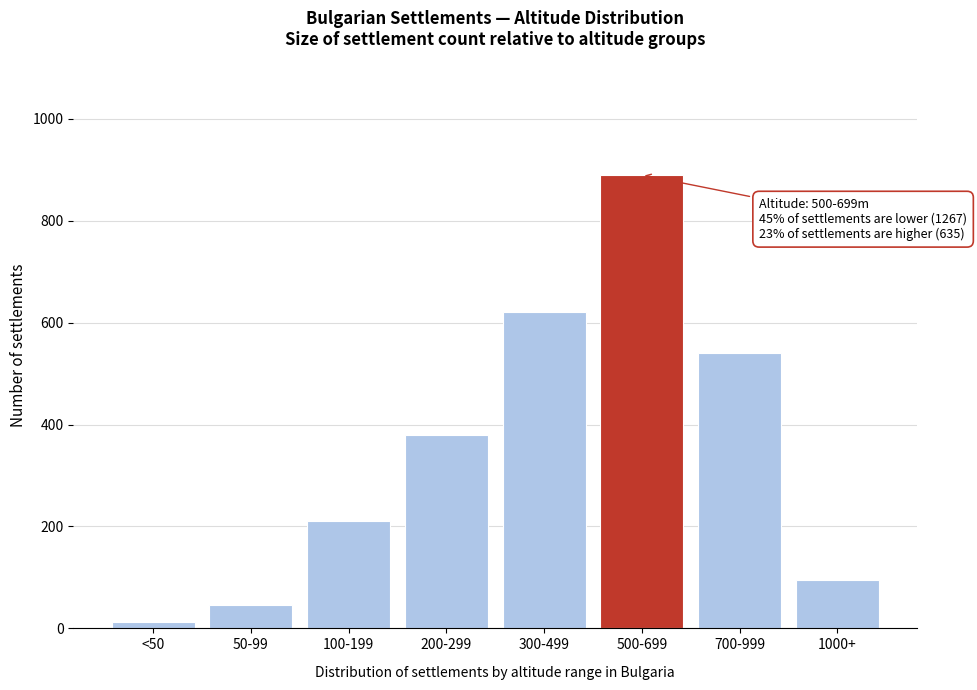

Reading left to right, list all the values displayed in this chart.

<50=12	50-99=45	100-199=210	200-299=380	300-499=620	500-699=890	700-999=540	1000+=95